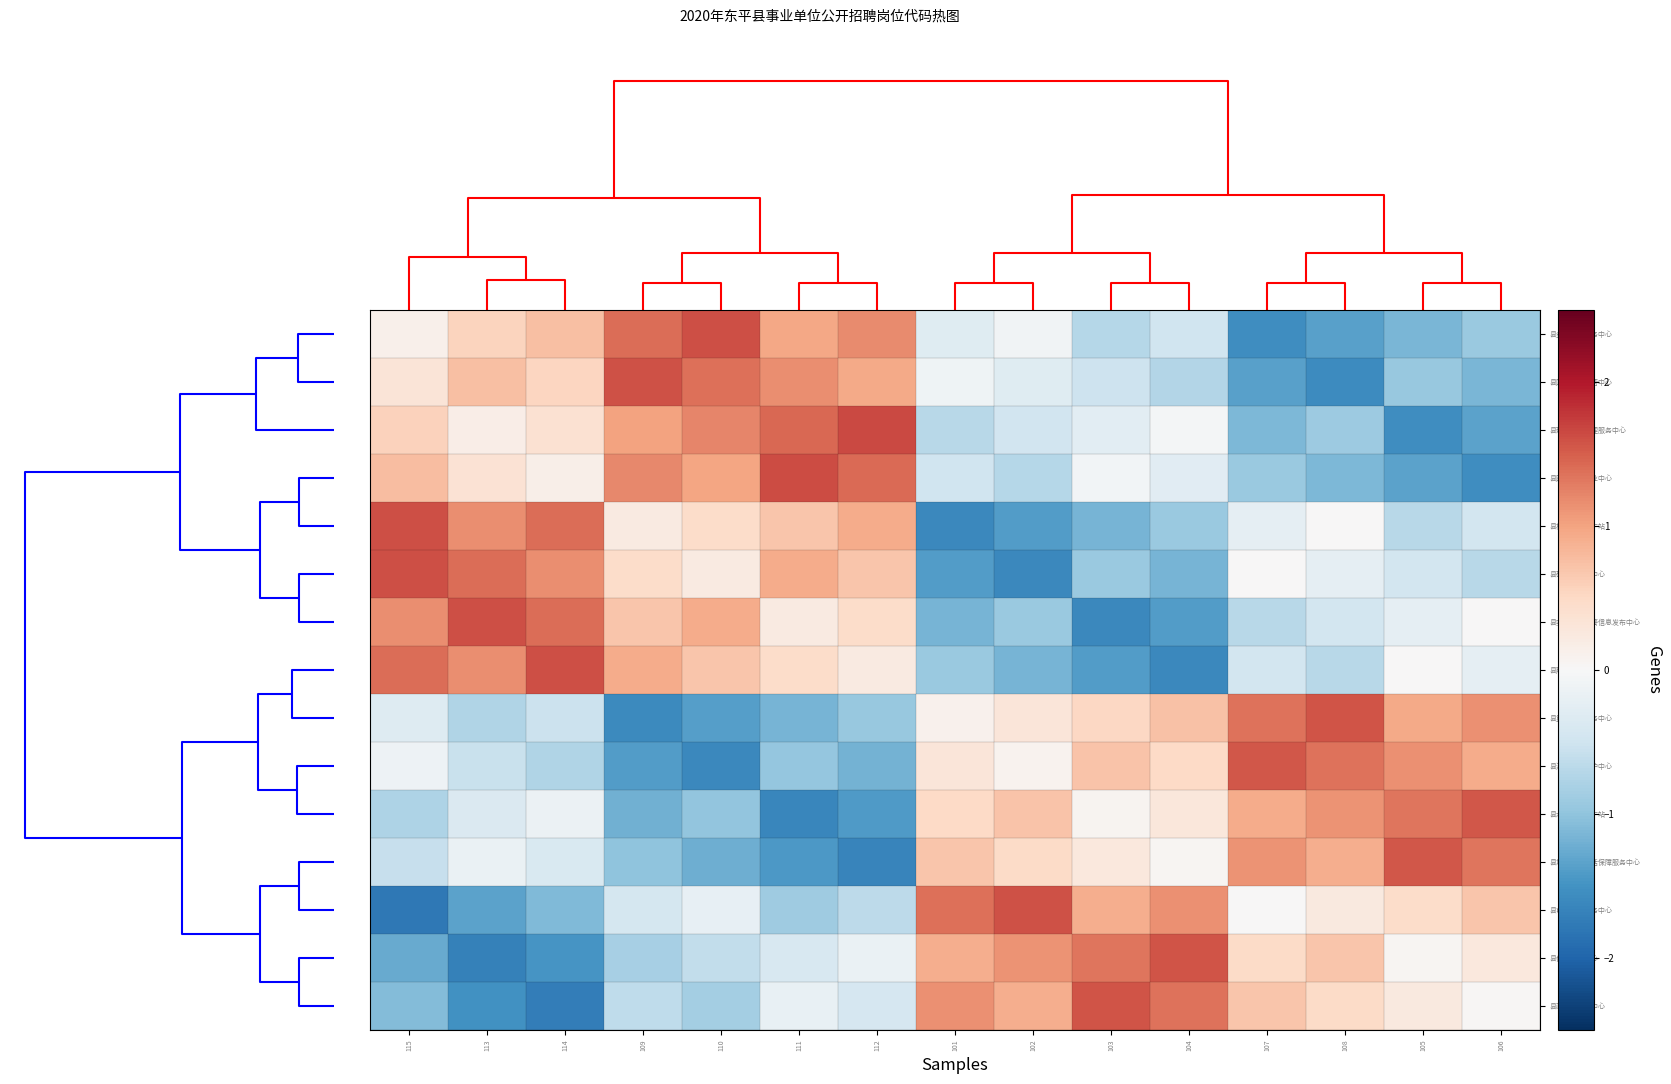

Count the number of categories in the chart.

15